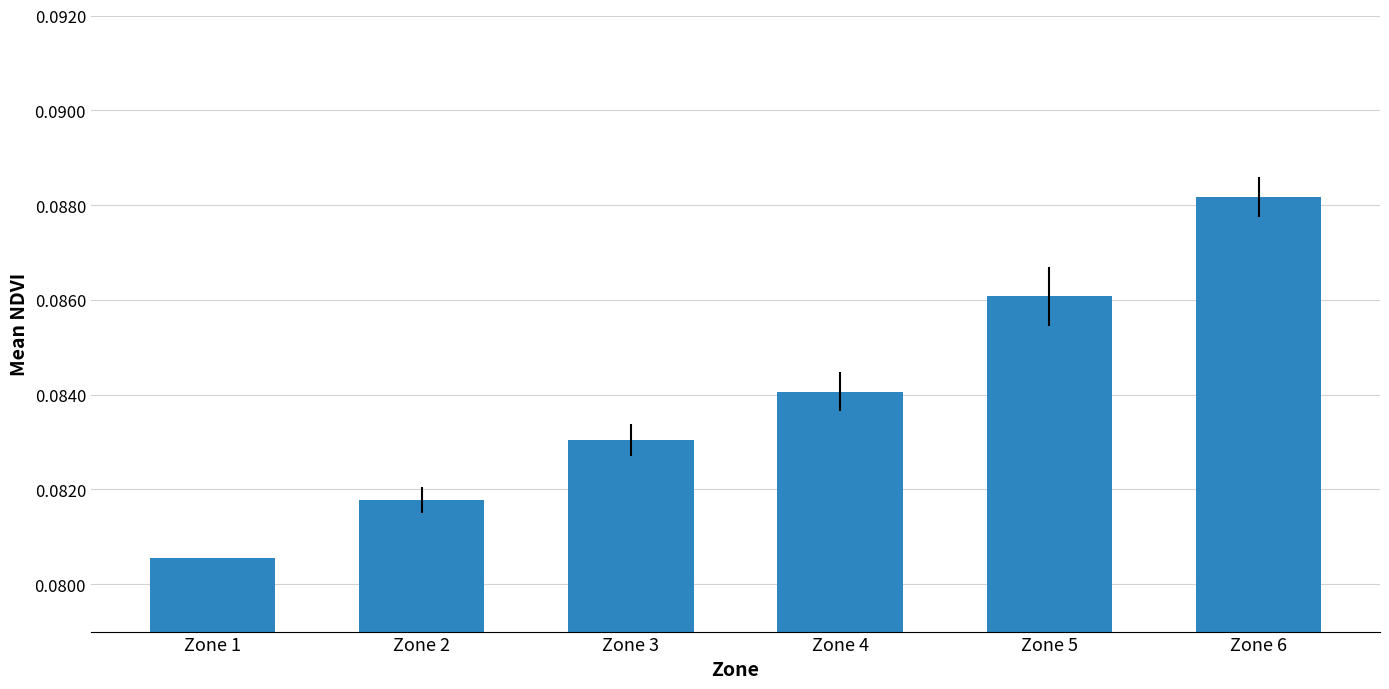

What is the sum of all values?

0.5